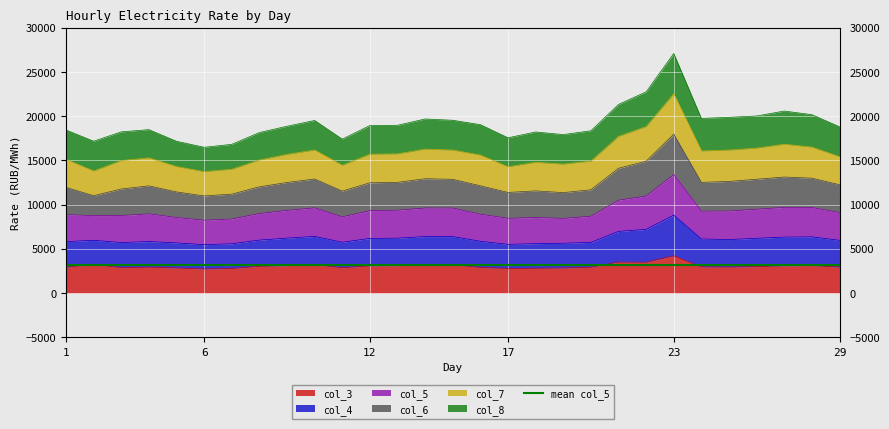

Rank the categories by col_5 value from highest to lowest.

23, 22, 21, 27, 28, 26, 14, 10, 15, 25, 24, 13, 12, 9, 16, 29, 4, 1, 8, 3, 20, 18, 19, 11, 5, 17, 7, 2, 6